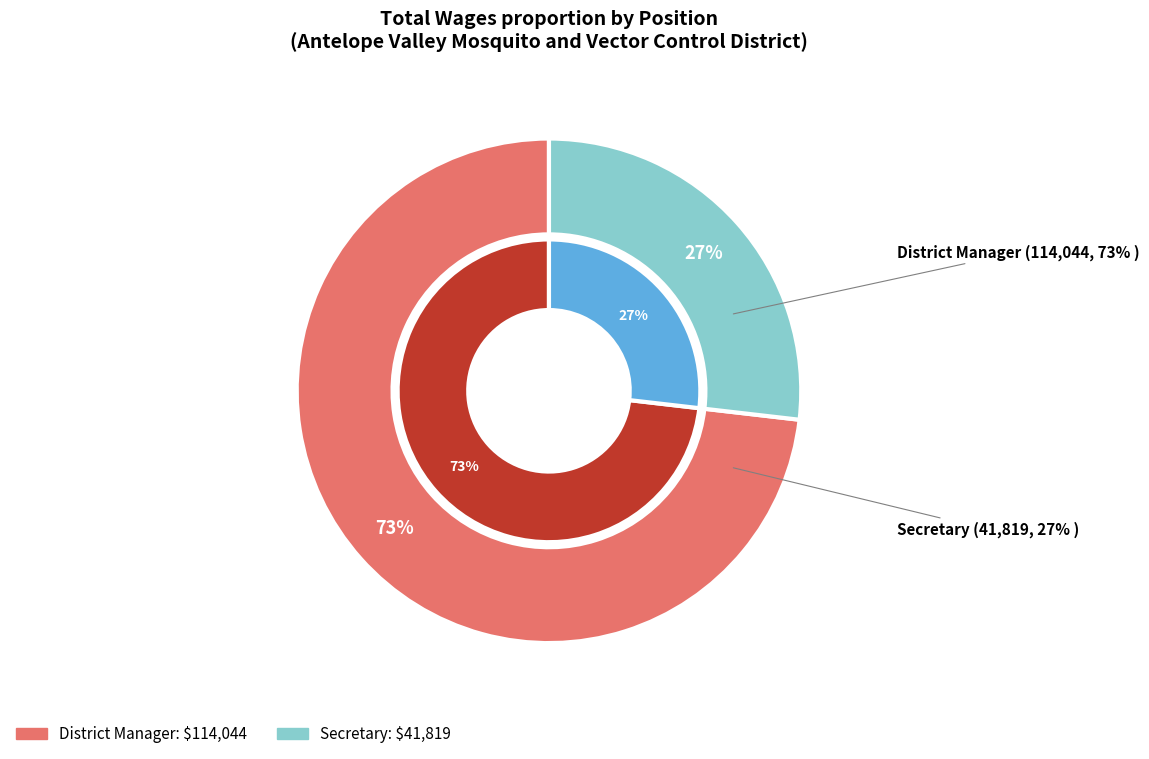

What is the ratio of the value at Secretary to the value at District Manager?

0.4